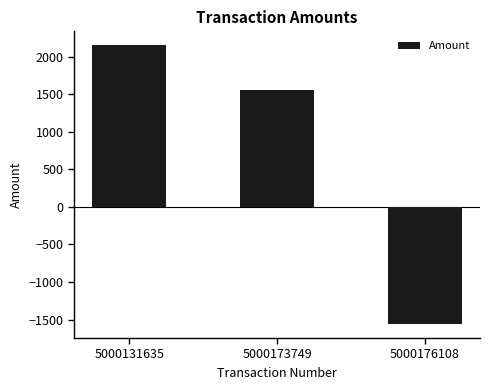

Reading left to right, transcribe all the data shown in this chart.

2150	1560	-1560